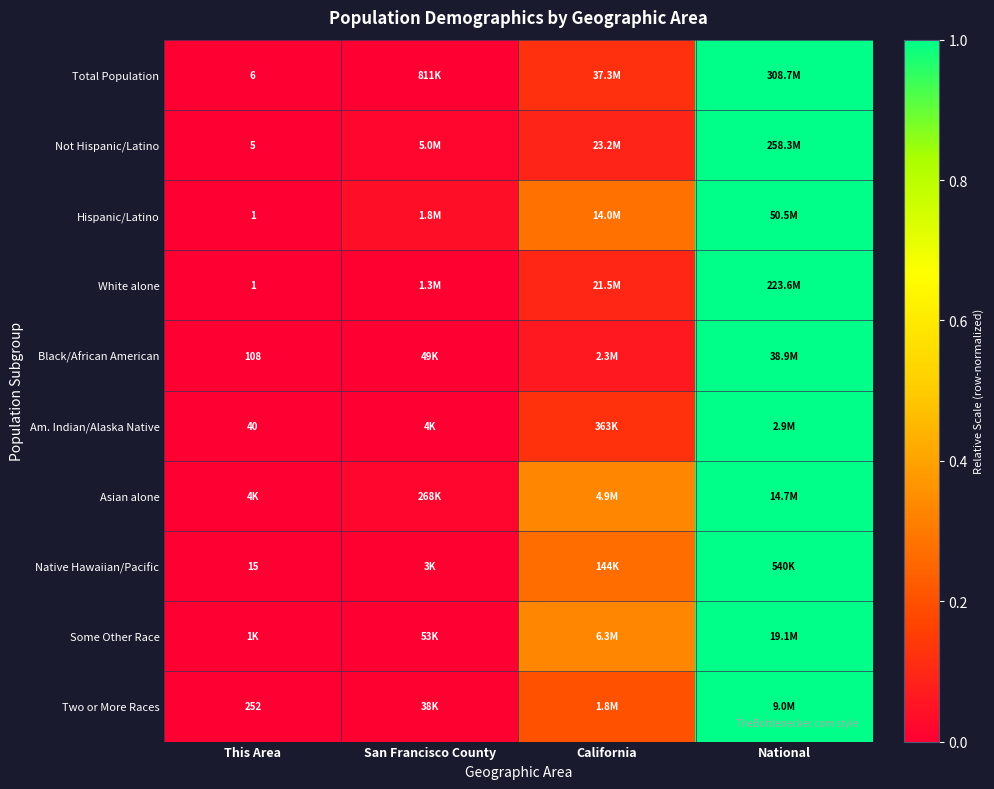

Count the number of data series in this chart.

10